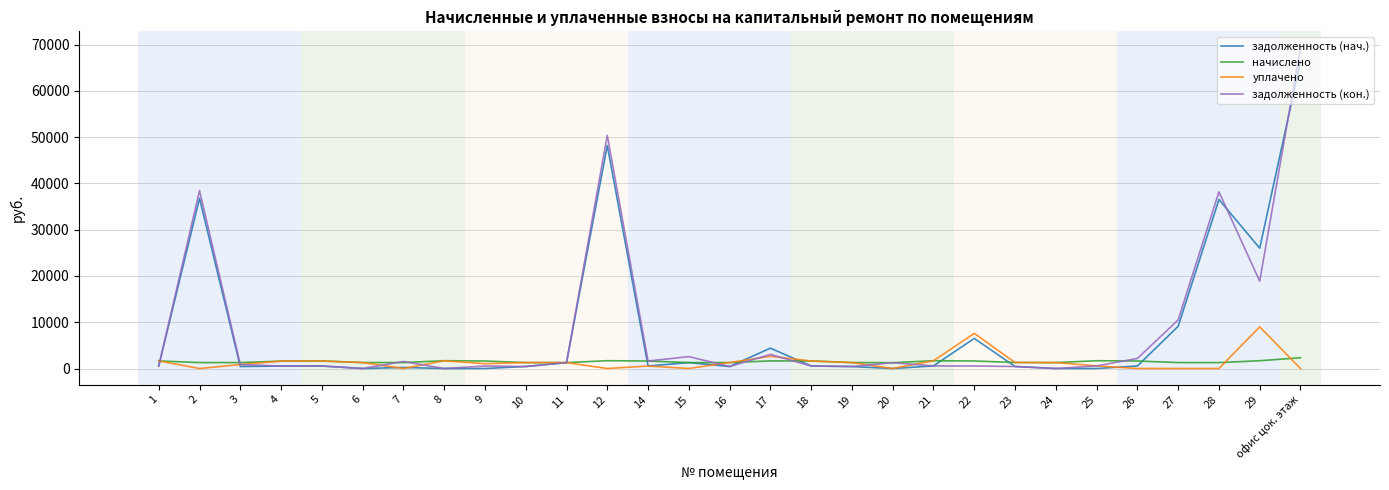

Which series has the largest range (max minus min)?

задолженность (кон.)